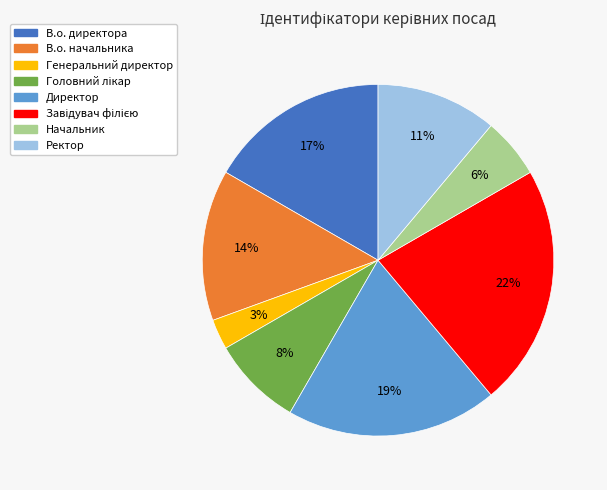

How many segments does this pie chart have?

8